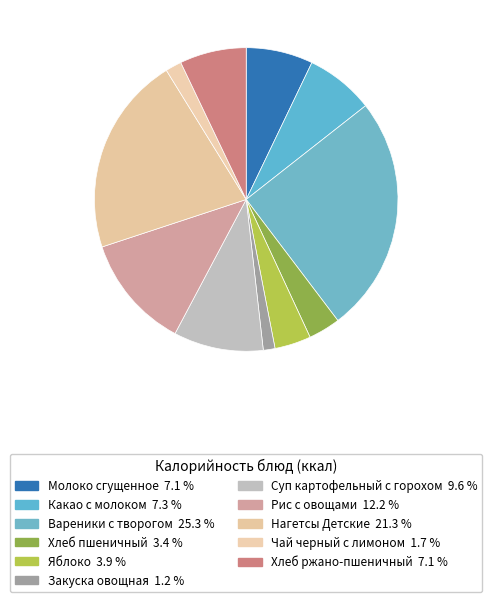

Is there any slice that represents more than half of the pie?

No